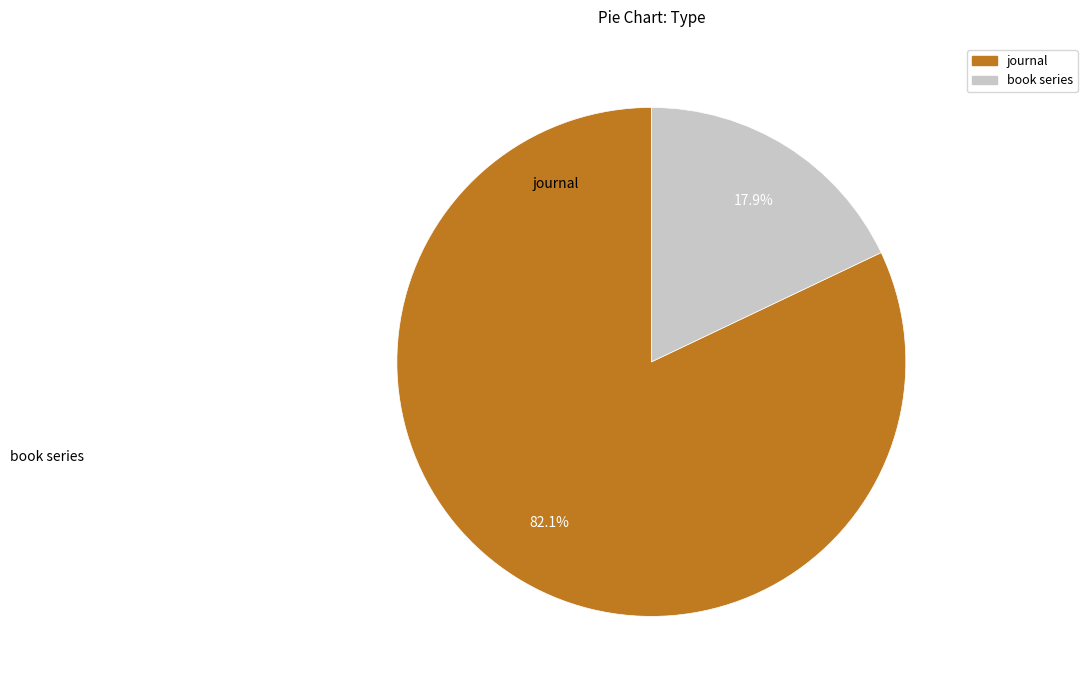

Rank the categories by value from lowest to highest.

book series, journal